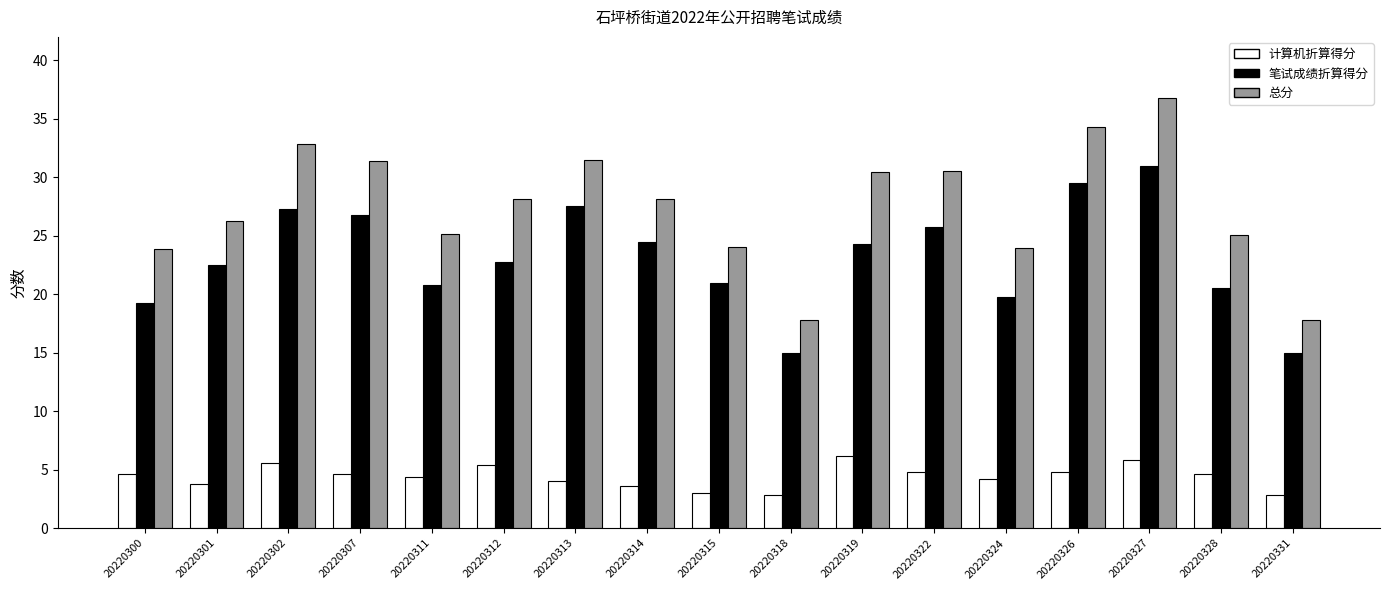

At how many categories does at least one series exceed 15?

17